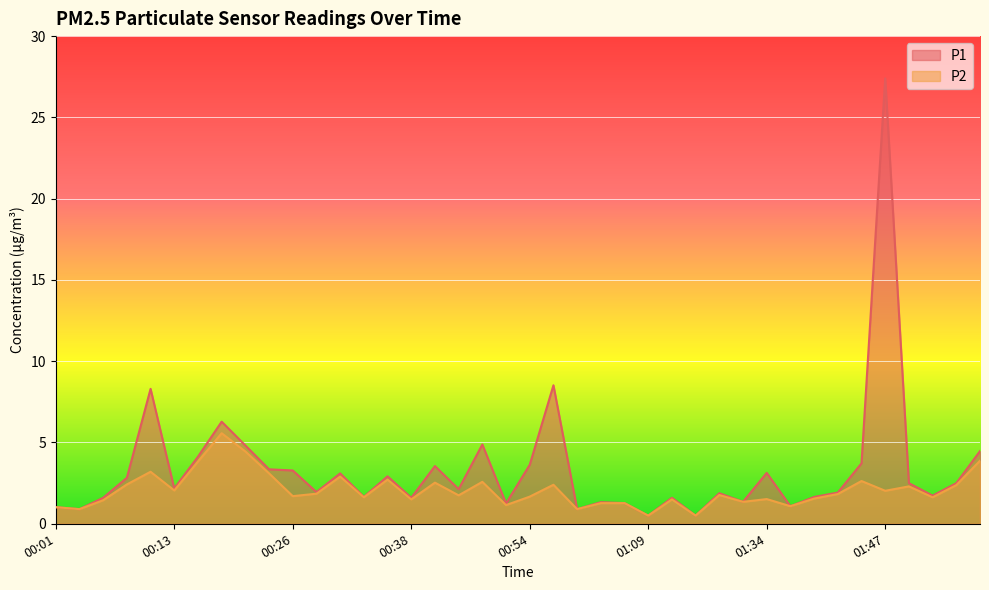

What is the value of the P1 point at the 25th from the left?

1.3